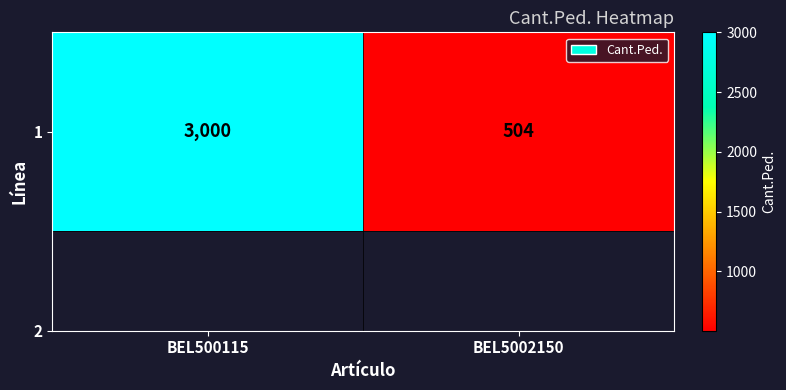

Reading left to right, extract all data points from this chart.

BEL500115=3000	BEL5002150=504